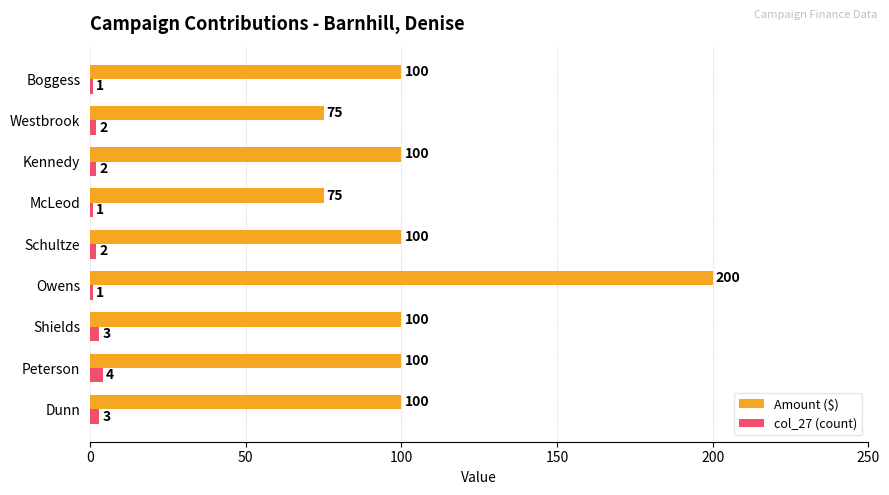

What is the difference between the second highest and second lowest values in the Amount ($) series?

25